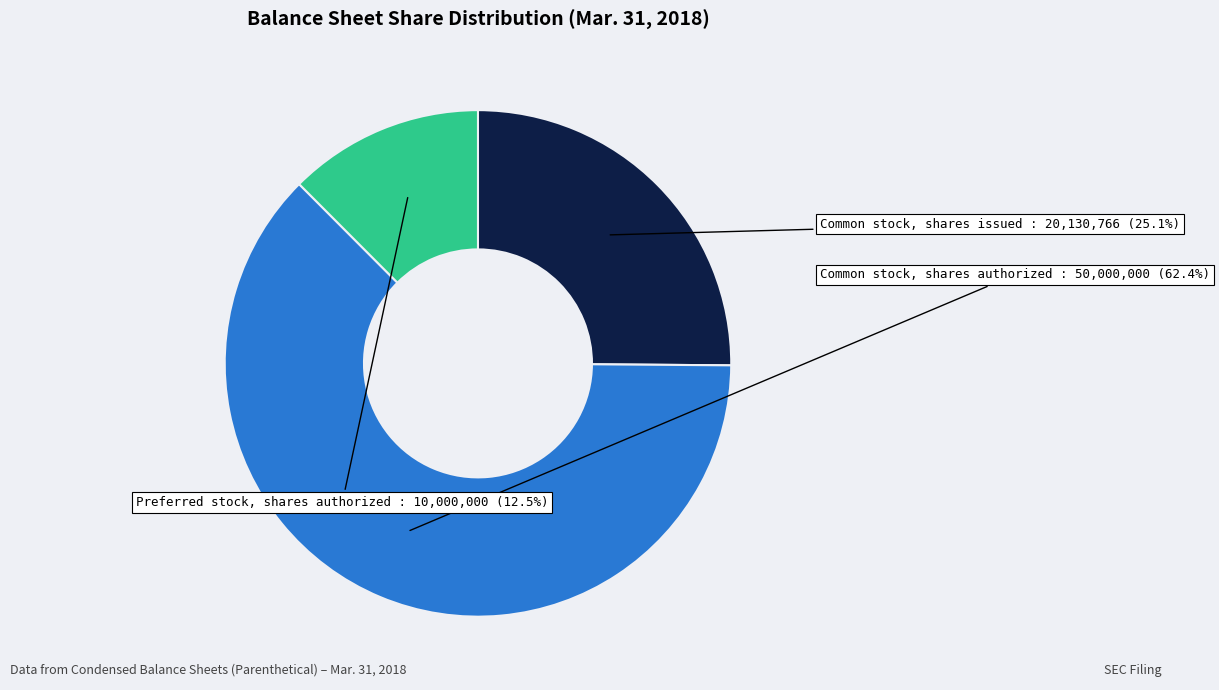

Is there any slice that represents more than half of the pie?

Yes